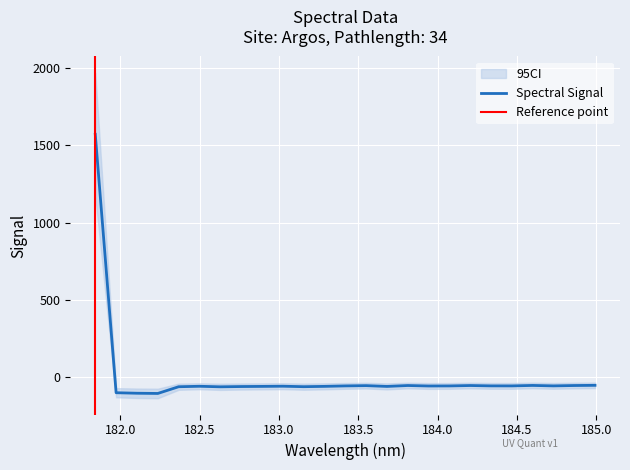

What is the value of the 24th point from the left?

-52.2